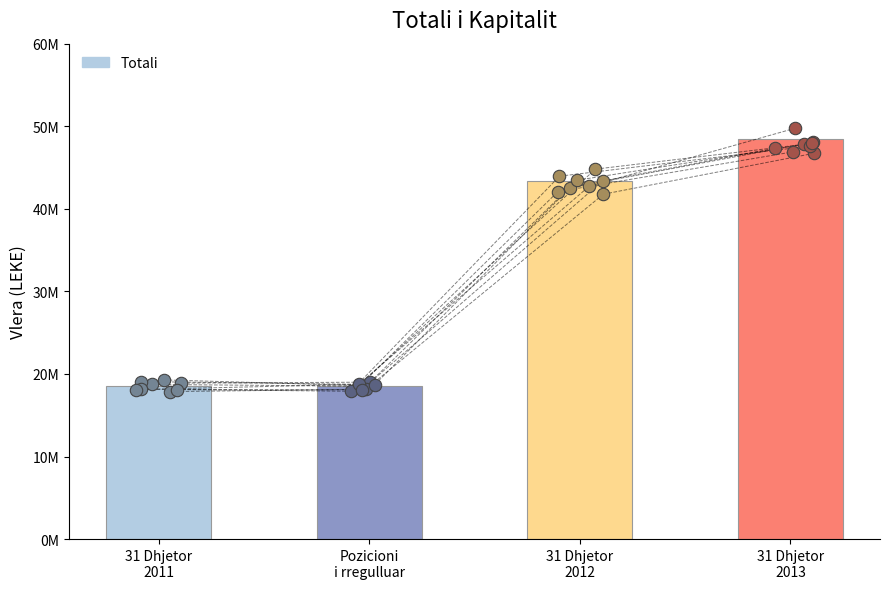

Approximately how many times larger is the value at Pozicioni
i rregulluar compared to 31 Dhjetor
2013?

0.4